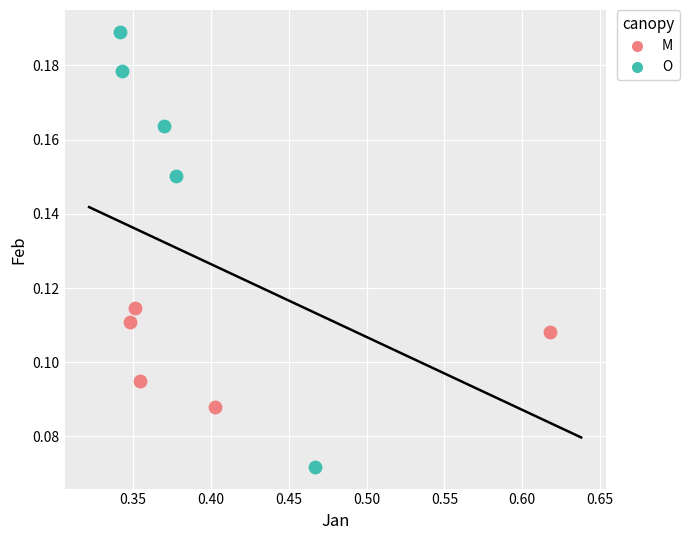

Which series reaches the minimum Y coordinate?

O